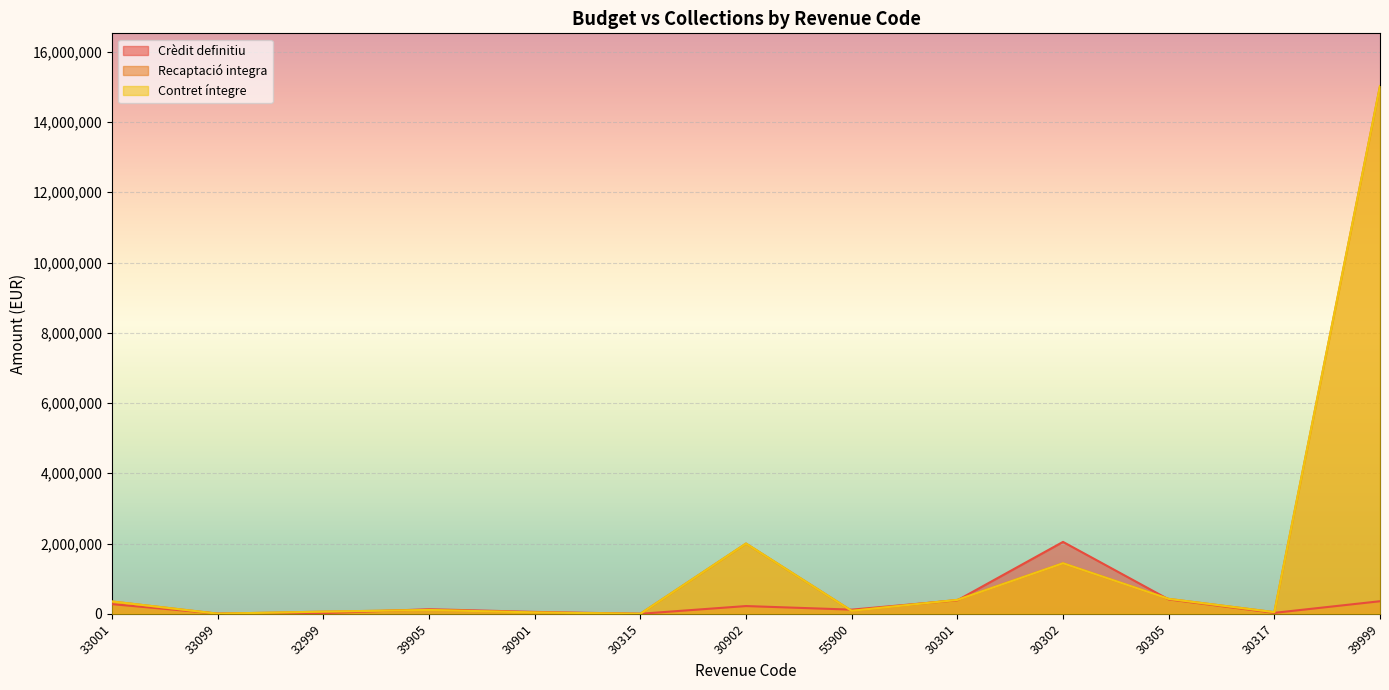

List the series in order of their peak value, highest first.

Recaptació integra, Contret íntegre, Crèdit definitiu